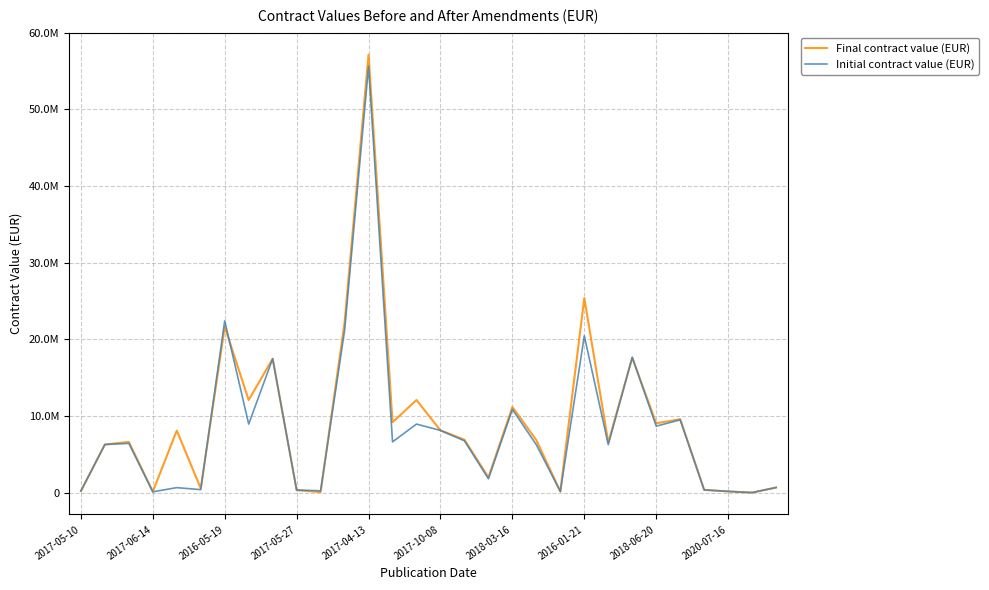

What is the average value of the Initial contract value (EUR) series?

8476993.2